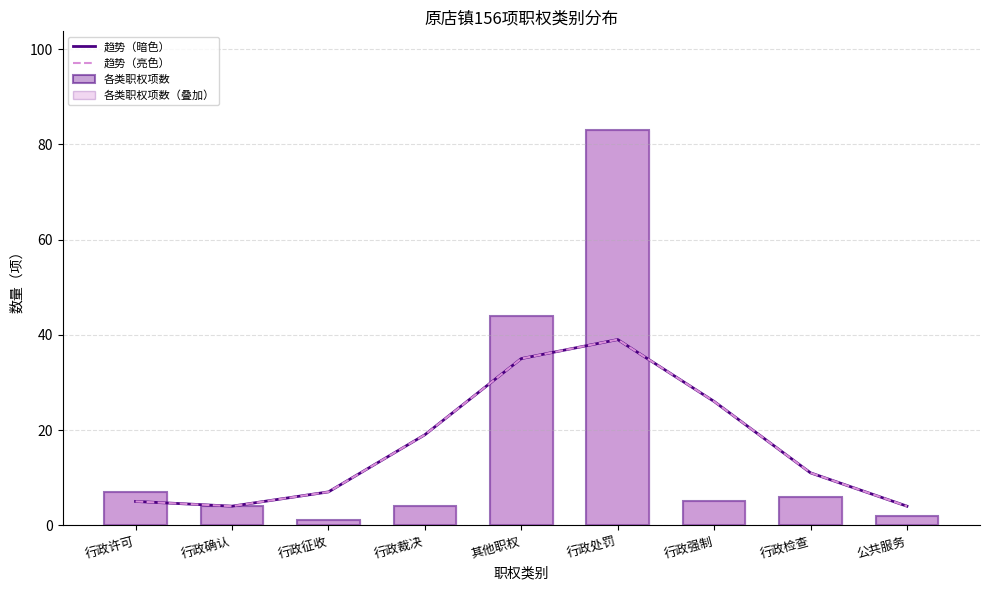

What is the sum of the 趋势（亮色） values at 其他职权 and 行政确认?

39